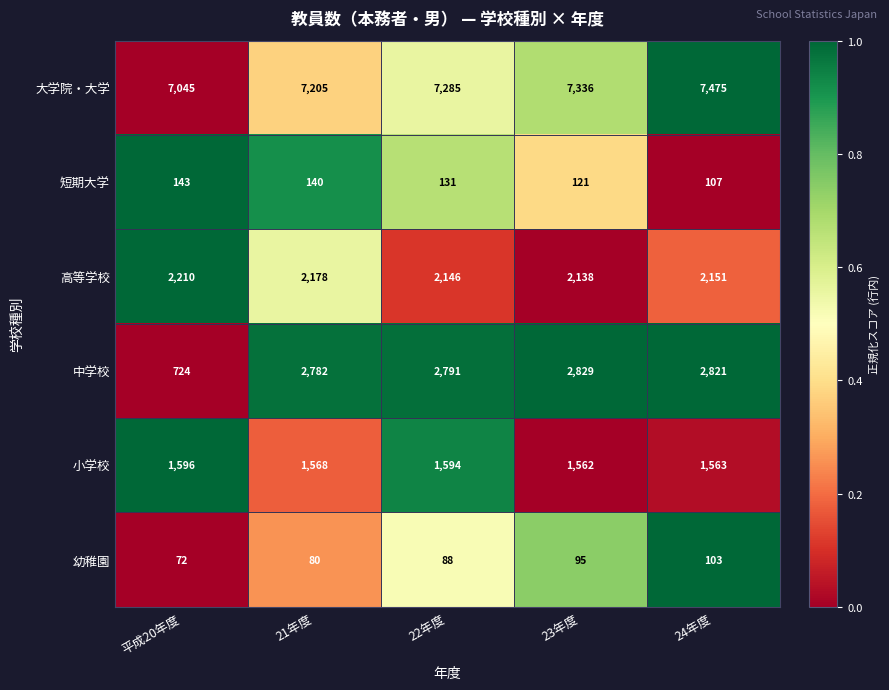

What is the minimum value shown in the chart?

72